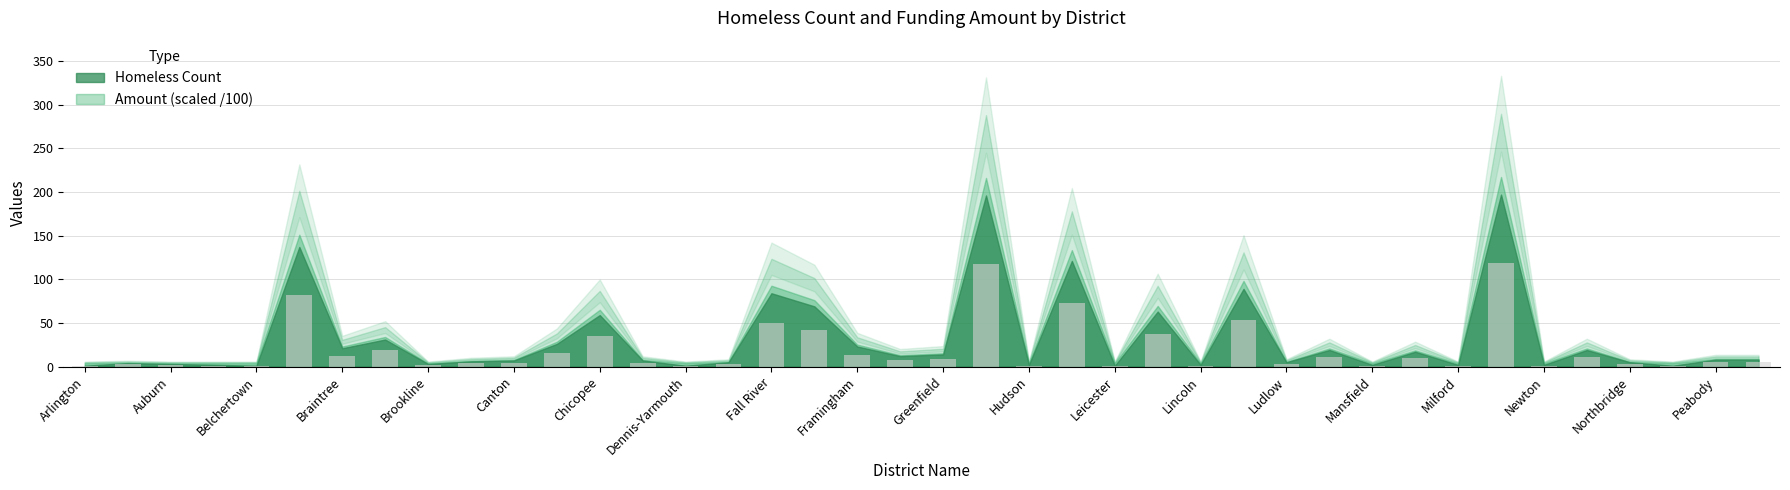

What is the sum of all values?

765.0